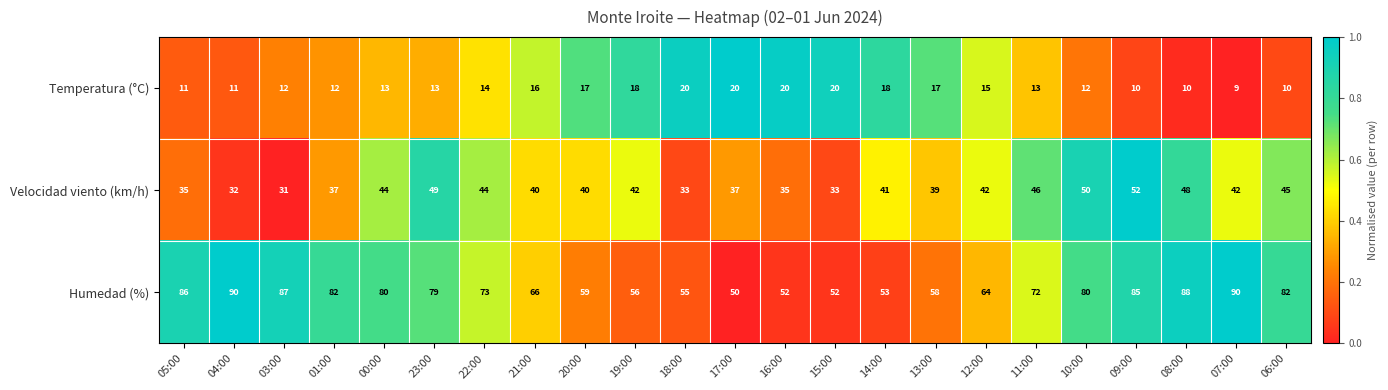

At which label does Humedad (%) first exceed 73?

05:00